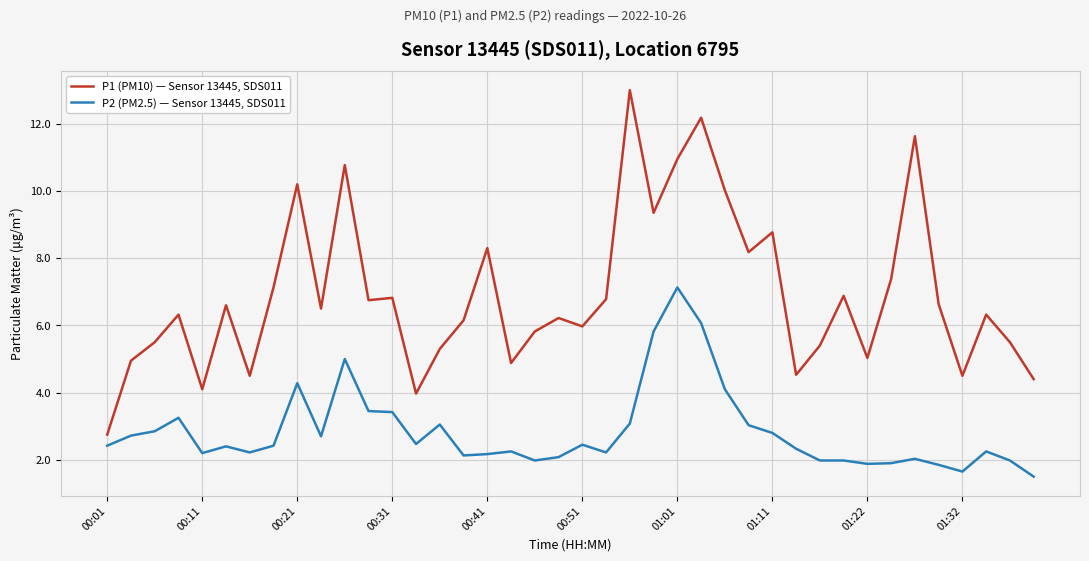

Rank the series by their average value, from highest to lowest.

P1 (PM10) — Sensor 13445, SDS011, P2 (PM2.5) — Sensor 13445, SDS011